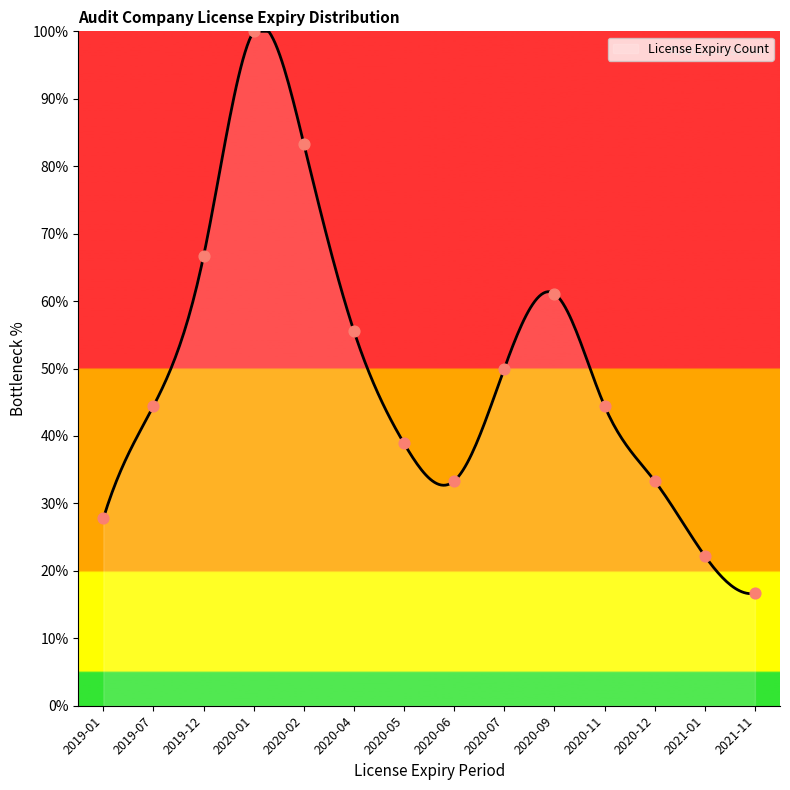

What is the minimum value shown in the chart?

16.6